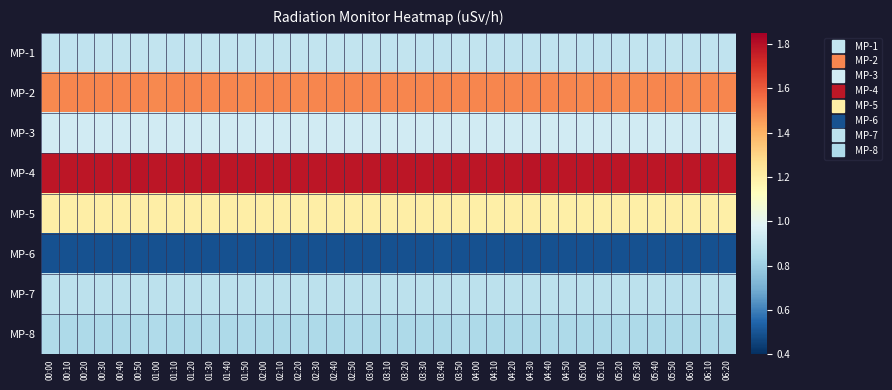

Rank the series at 00:40 from highest to lowest value.

MP-4, MP-2, MP-5, MP-3, MP-1, MP-7, MP-8, MP-6